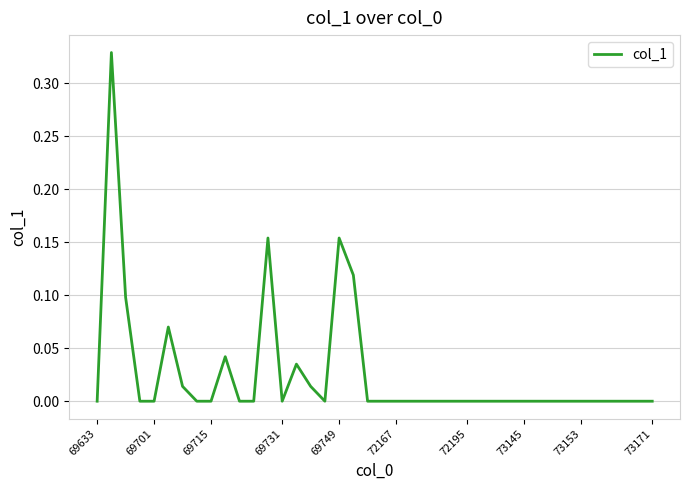

What is the maximum value shown in the chart?

0.3